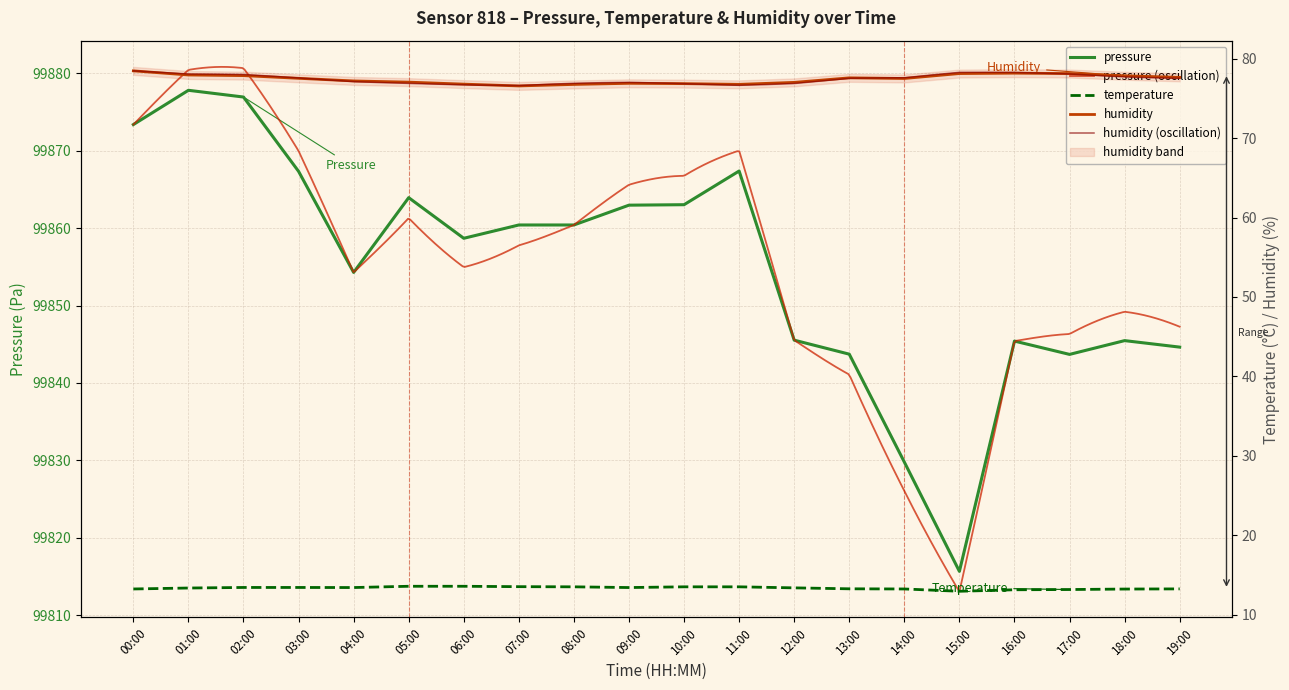

What is the total value across all series at 14:00?

99920.5